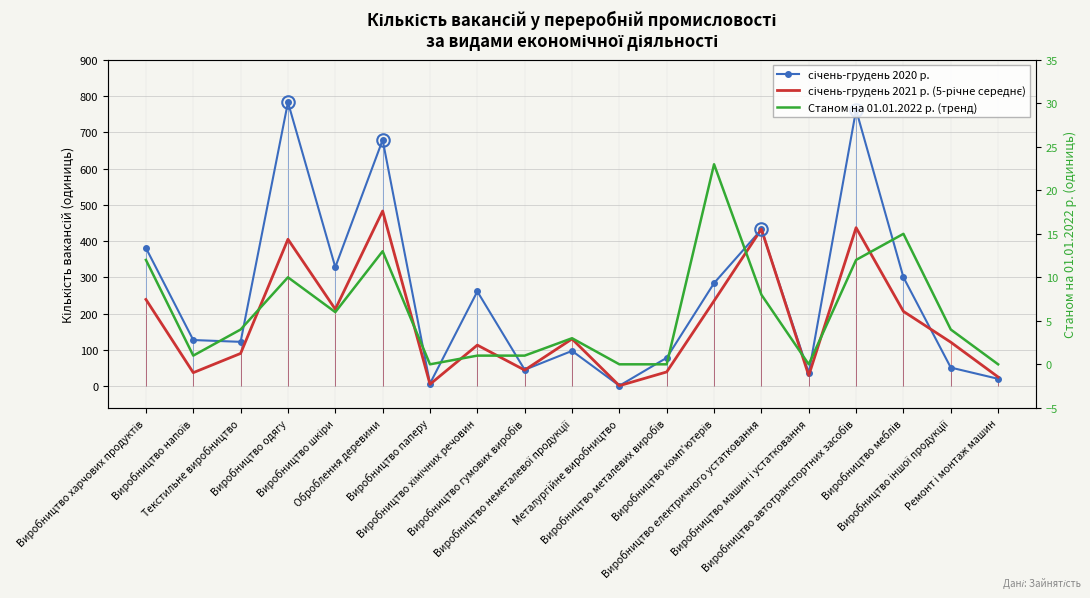

List the series in order of their peak value, highest first.

січень-грудень 2020 р., січень-грудень 2021 р. (5-річне середнє), Станом на 01.01.2022 р. (тренд)